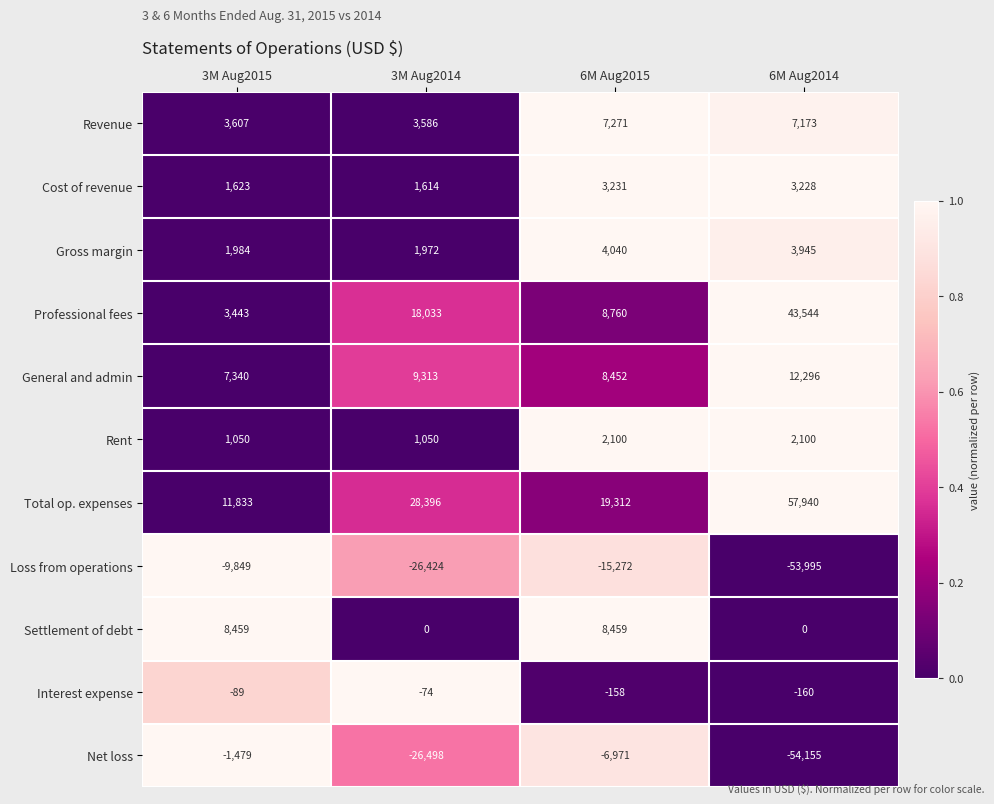

At which category does the chart reach its minimum across all series?

6M Aug2014